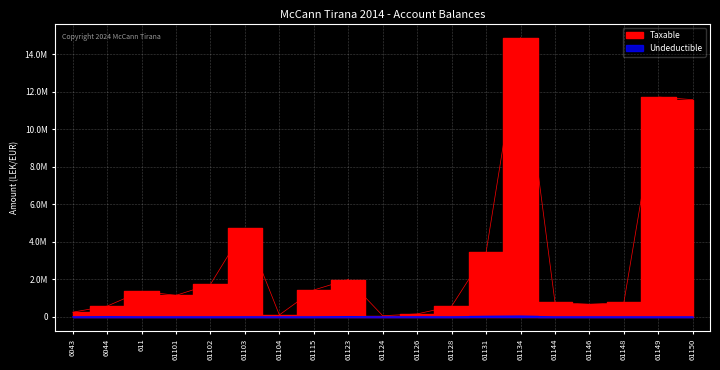

Is it true that Undeductible equals -17254.8 at 61149?

False